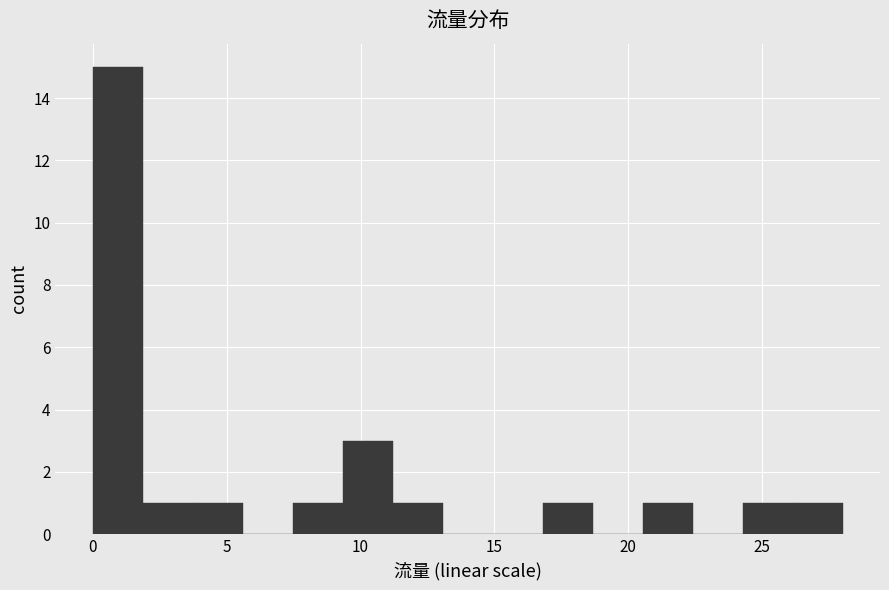

Read against the x-axis, roughly where is the centre of the tallest bar?

1.0